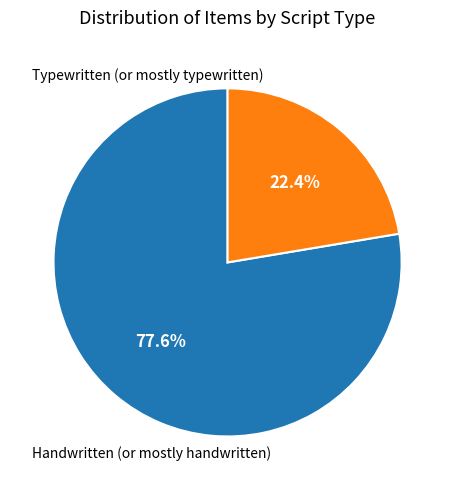

Is there a majority slice in this chart?

Yes